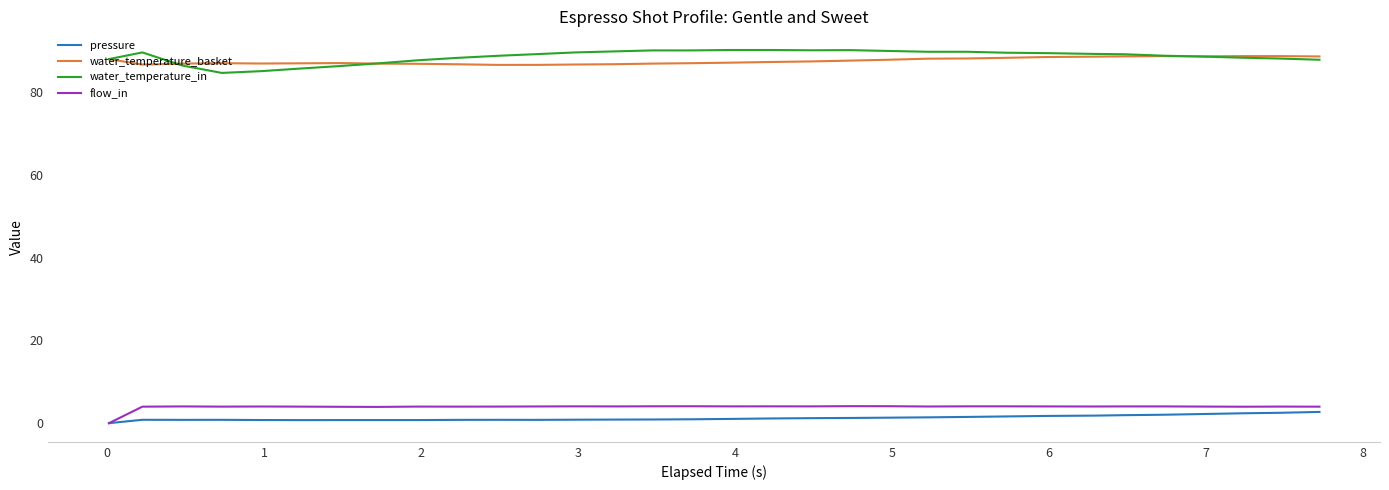

True or false: flow_in and water_temperature_in cross at least once.

False